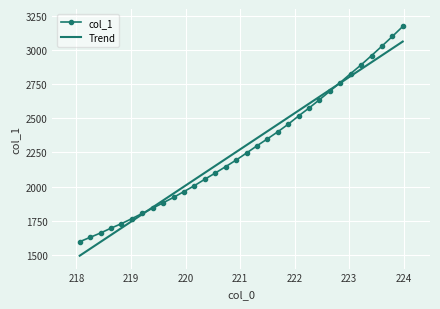

Rank the categories by value from lowest to highest.

218.0596, 218.2508, 218.442, 218.6332, 218.8244, 219.0156, 219.2067, 219.3979, 219.589, 219.7801, 219.9712, 220.1623, 220.3533, 220.5444, 220.7354, 220.9264, 221.1174, 221.3083, 221.4993, 221.6902, 221.8812, 222.0721, 222.263, 222.4538, 222.6447, 222.8355, 223.0264, 223.2172, 223.408, 223.5987, 223.7895, 223.9802